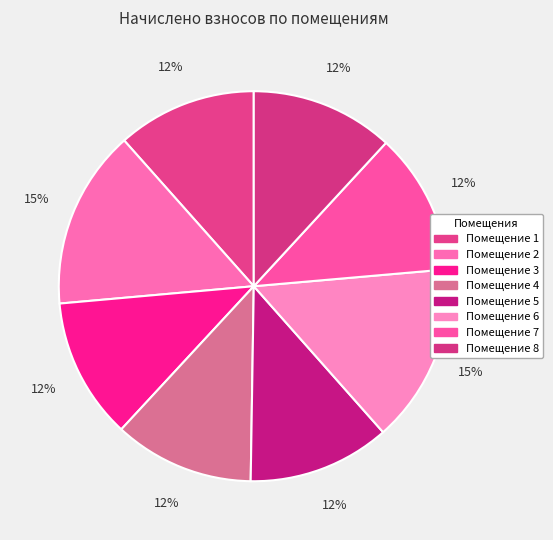

Rank the categories by value from highest to lowest.

2, 6, 8, 5, 7, 3, 4, 1